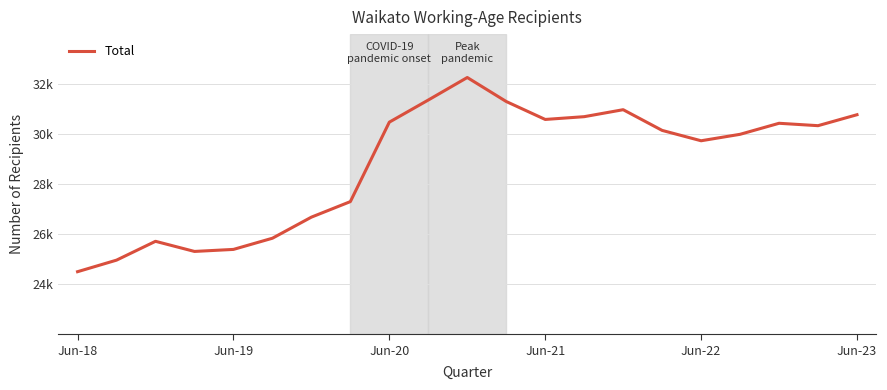

Does the chart have visible grid lines?

Yes